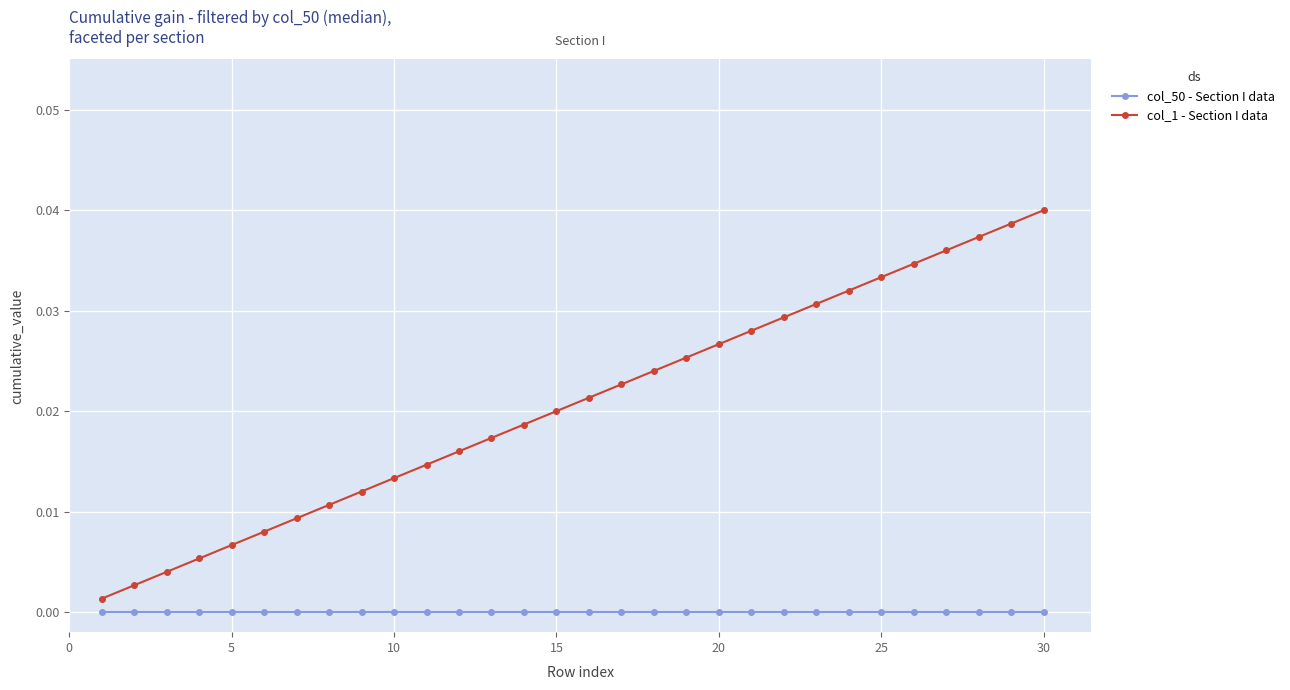

True or false: col_1 - Section I data and col_50 - Section I data intersect in this chart.

False